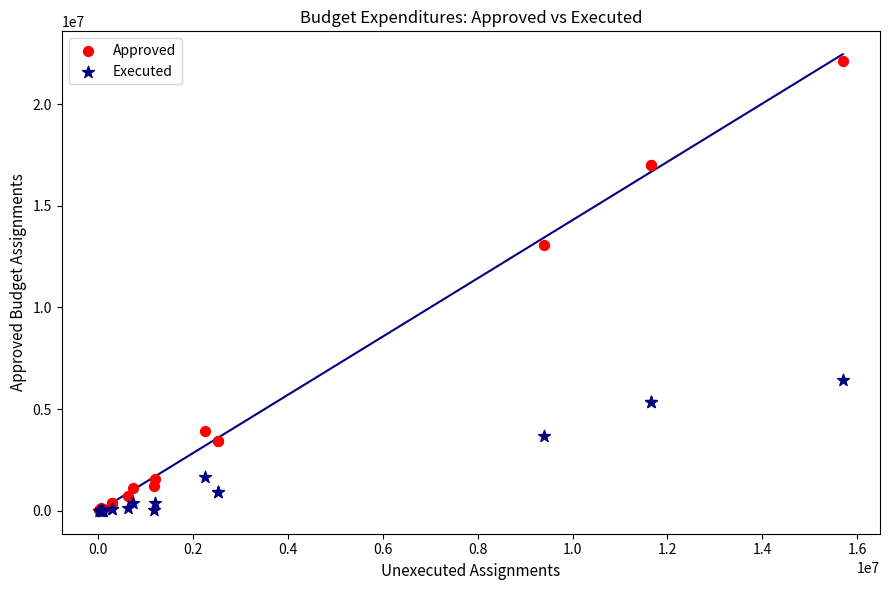

Across all series, what Y value is closest to 11061970?

13070000.0